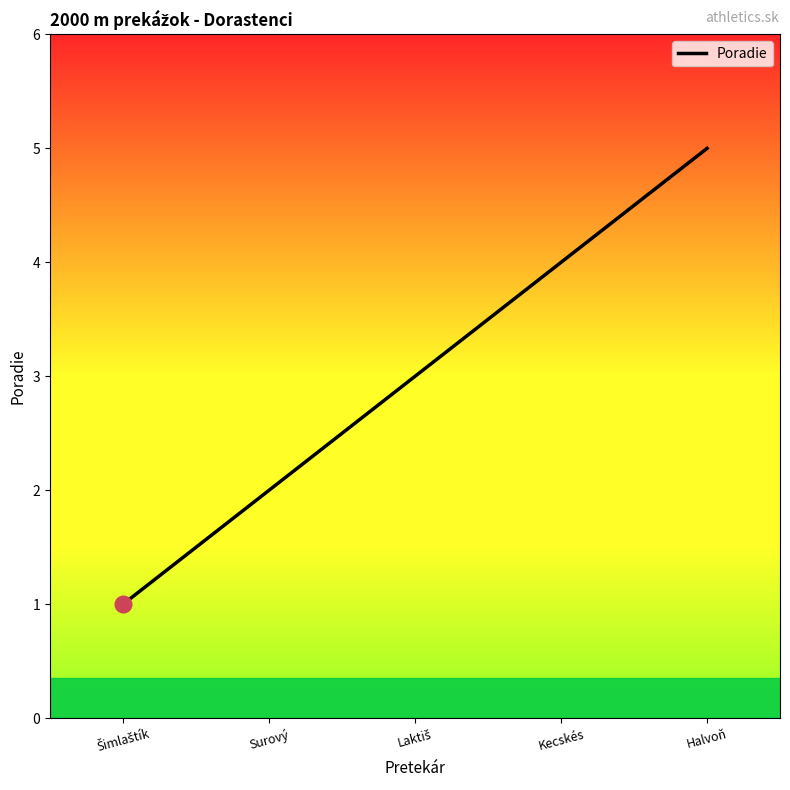

Is it true that the value at Halvoň is 2?

False